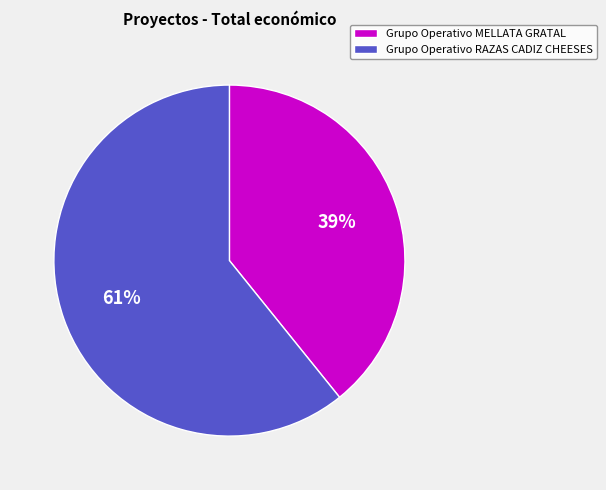

Is there a majority slice in this chart?

Yes